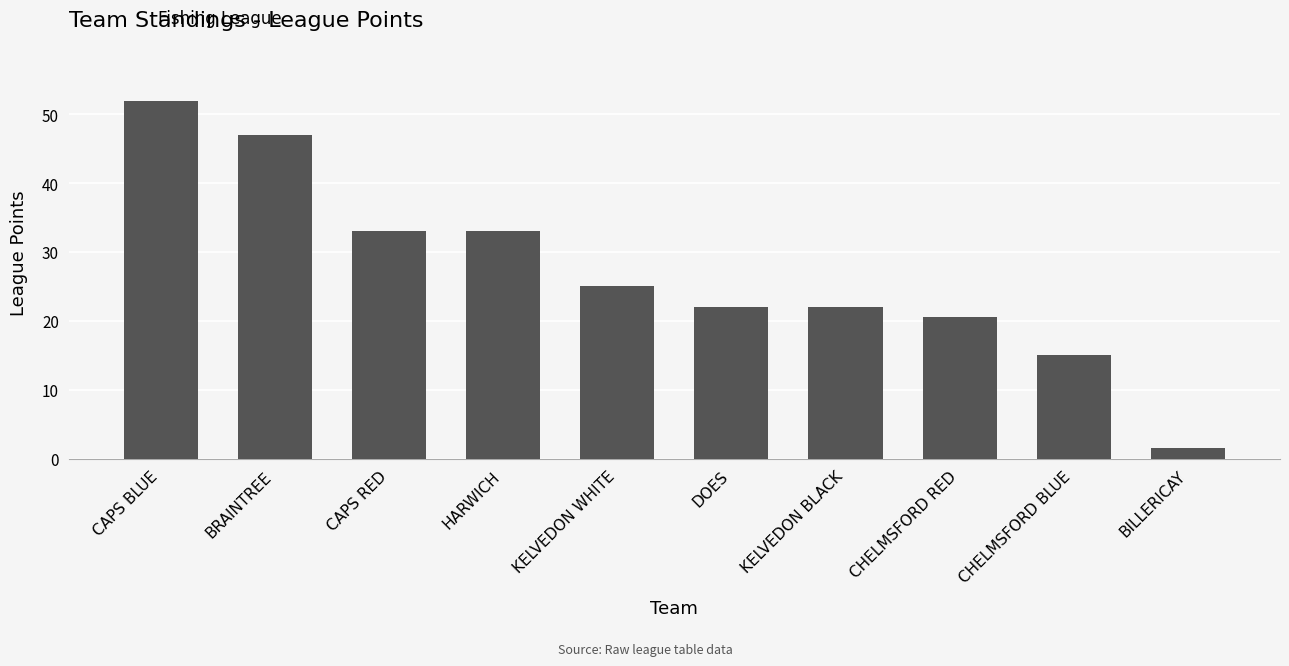

True or false: the data shows 35.4 at DOES.

False